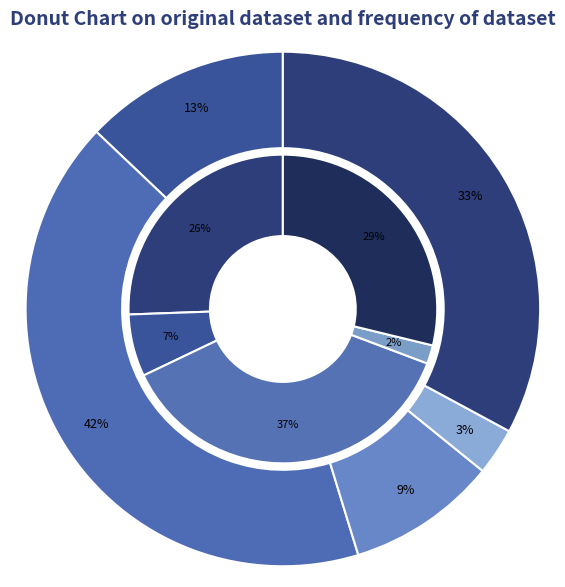

To the nearest percent, what percentage of the pie is 3610?

13%